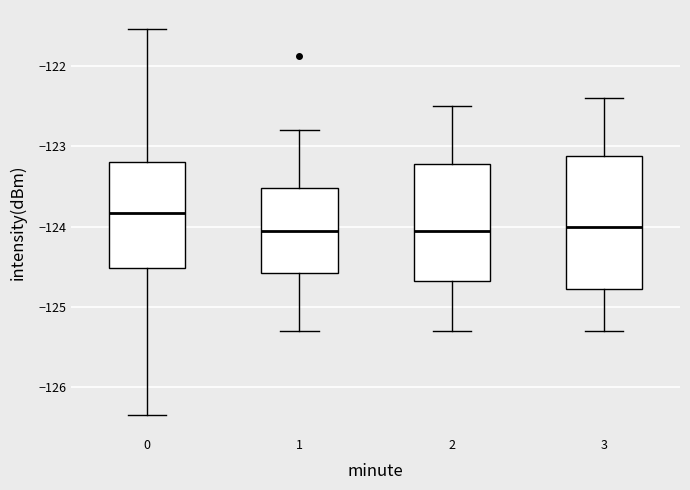

Comparing the boxes themselves (not the whiskers), which one is the tallest?

3